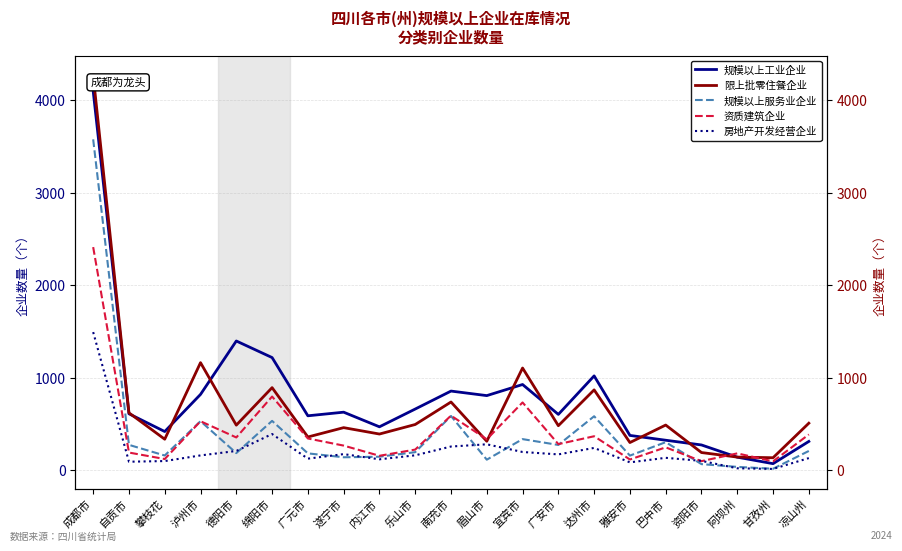

What is the difference between the highest and lowest values at 内江市?

351